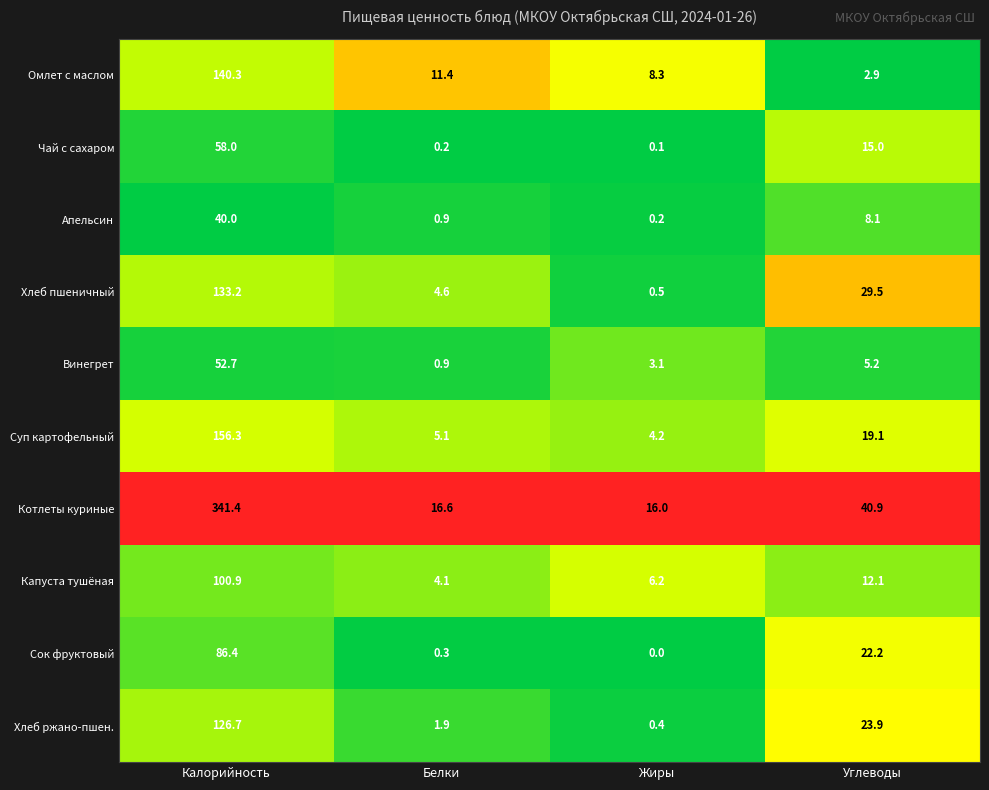

How many data points does each series have?

4